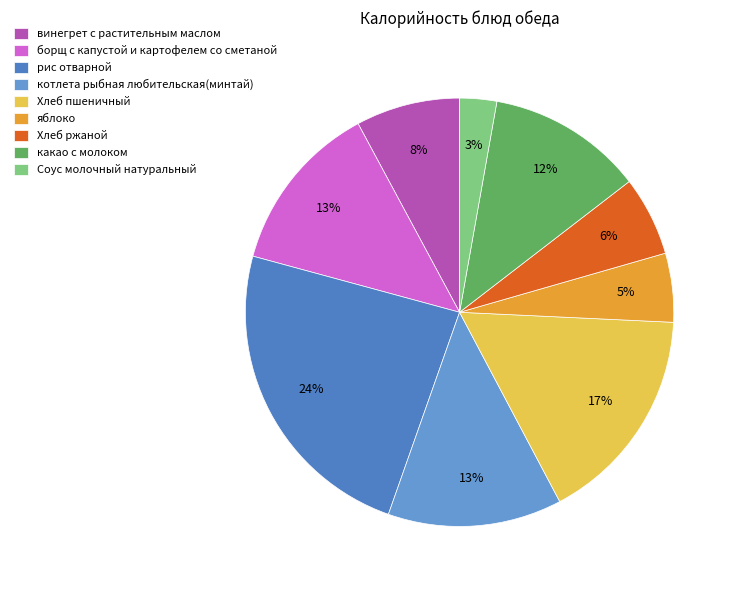

To the nearest percent, what is the average slice percentage?

11%